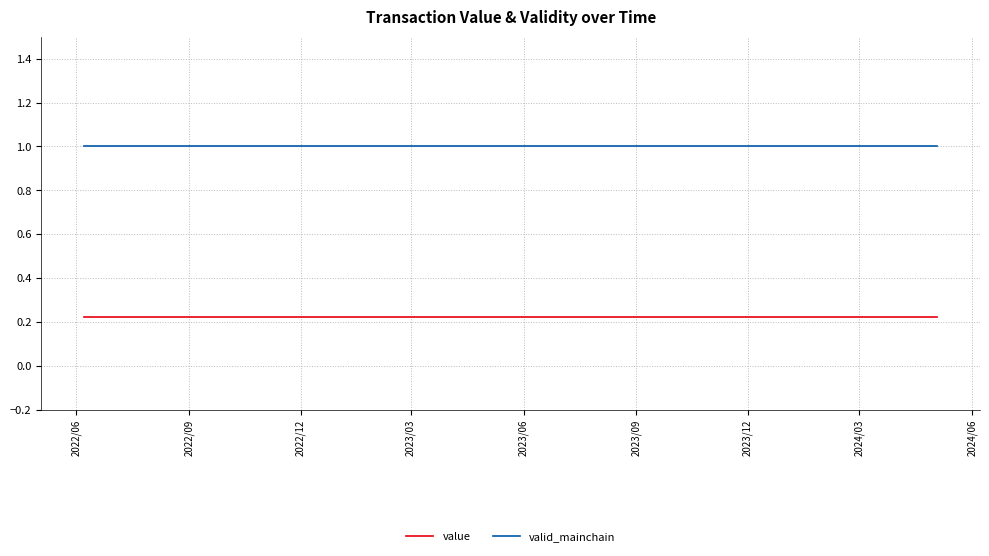

Rank the series by their average value, from lowest to highest.

value, valid_mainchain